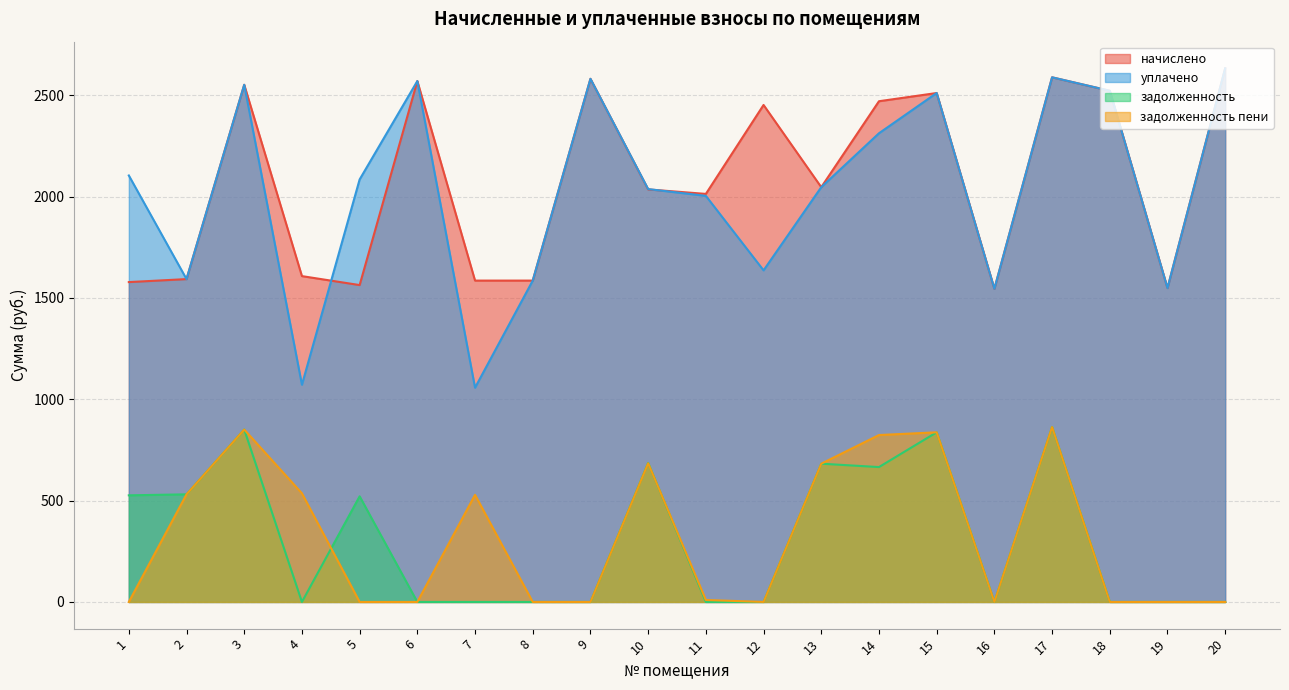

What is the average value of the уплачено series?

2029.0